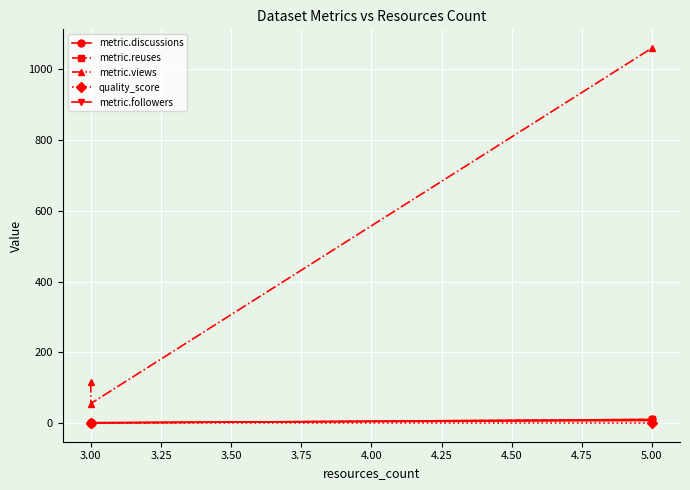

The metric.followers series shows 7.0 at 5.00. True or false?

True